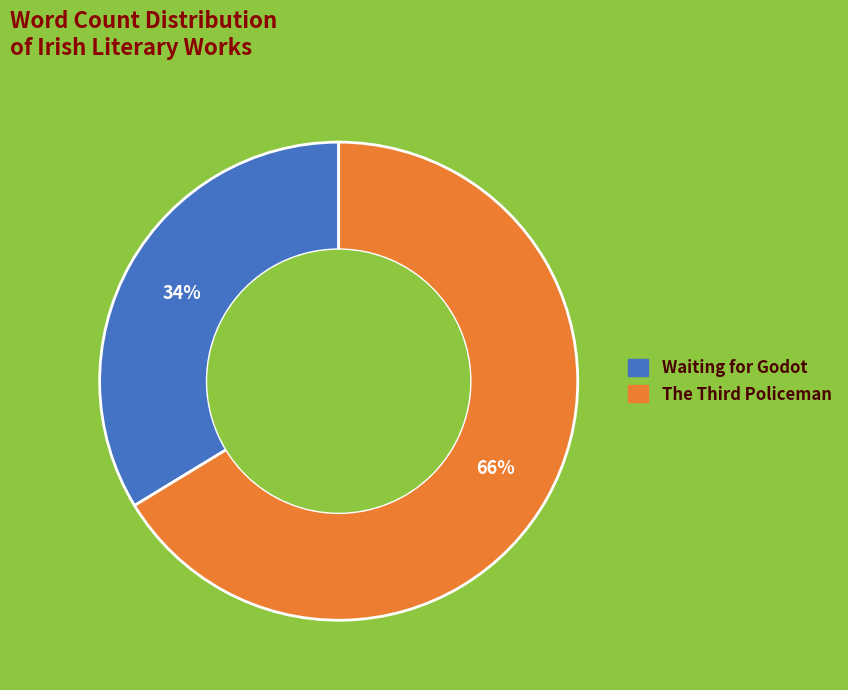

The Waiting for Godot slice represents 34% of the pie. True or false?

True